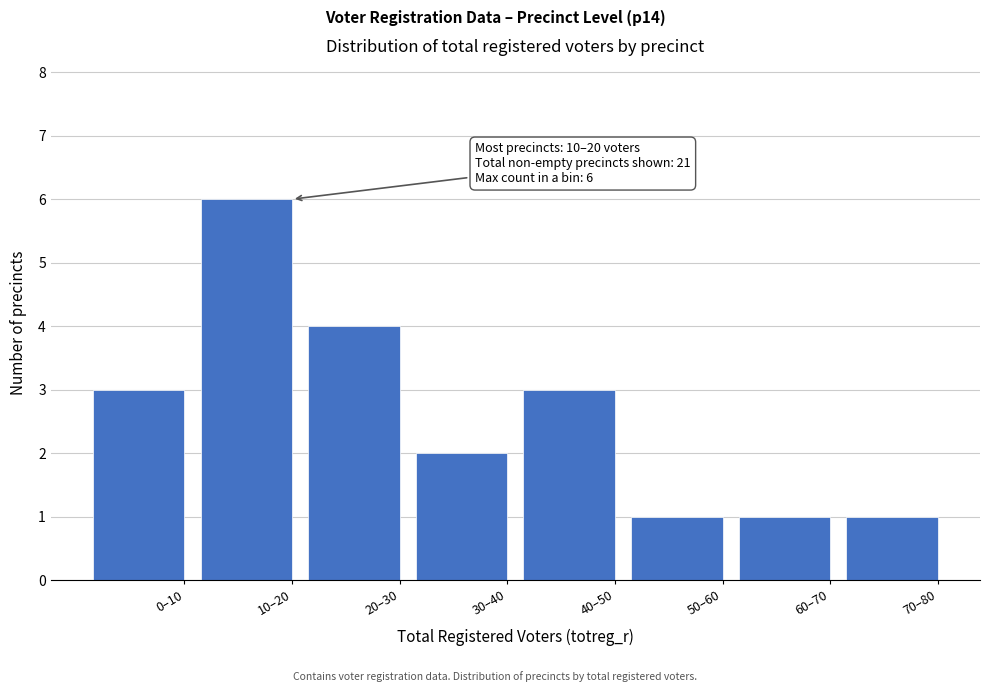

Reading right to left, extract all data points from this chart.

70–80=1	60–70=1	50–60=1	40–50=3	30–40=2	20–30=4	10–20=6	0–10=3